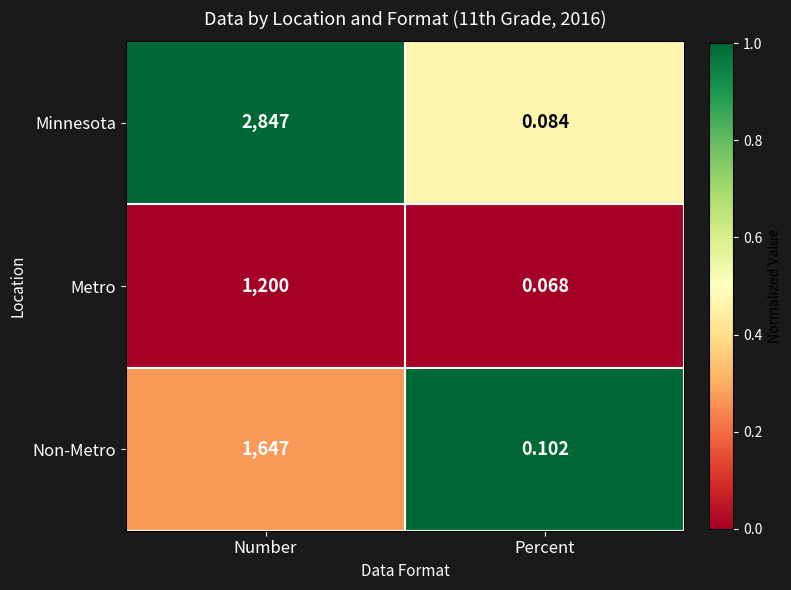

What is the total value across all series at Number?

5694.0